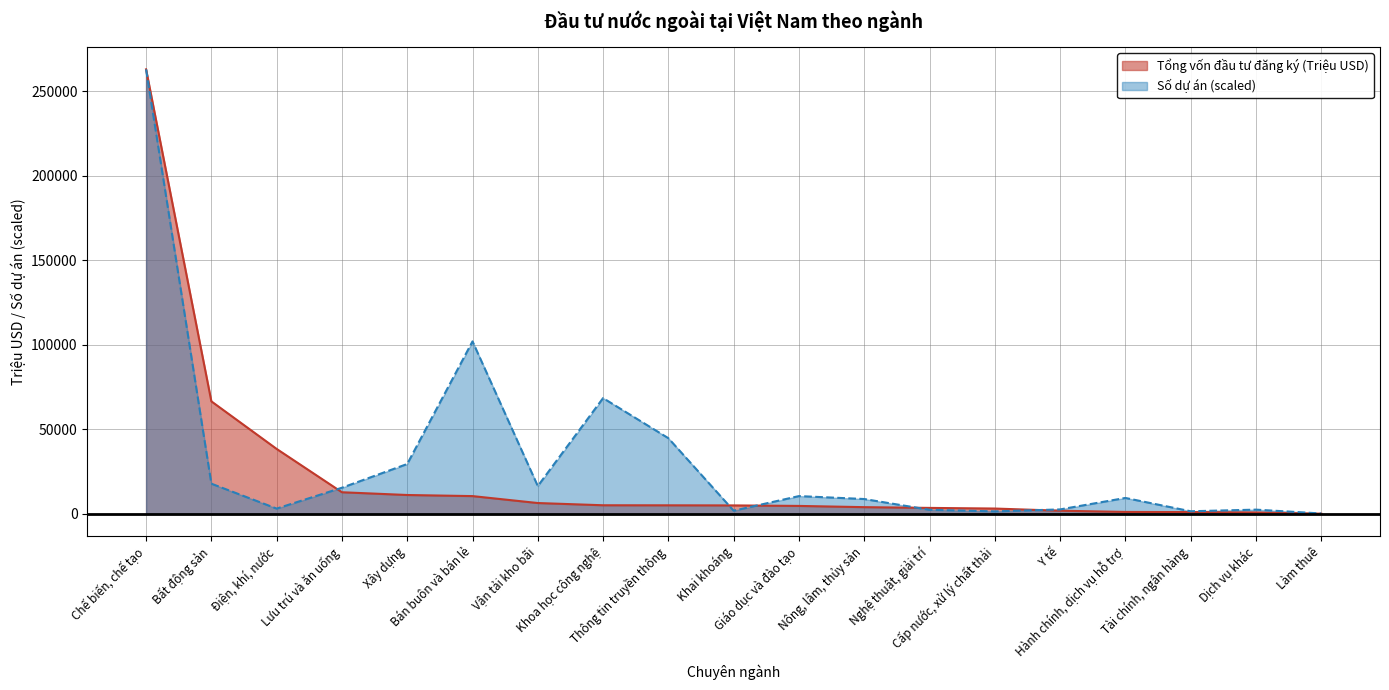

Where is the first local maximum for Số dự án?

Bán buôn và bán lẻ